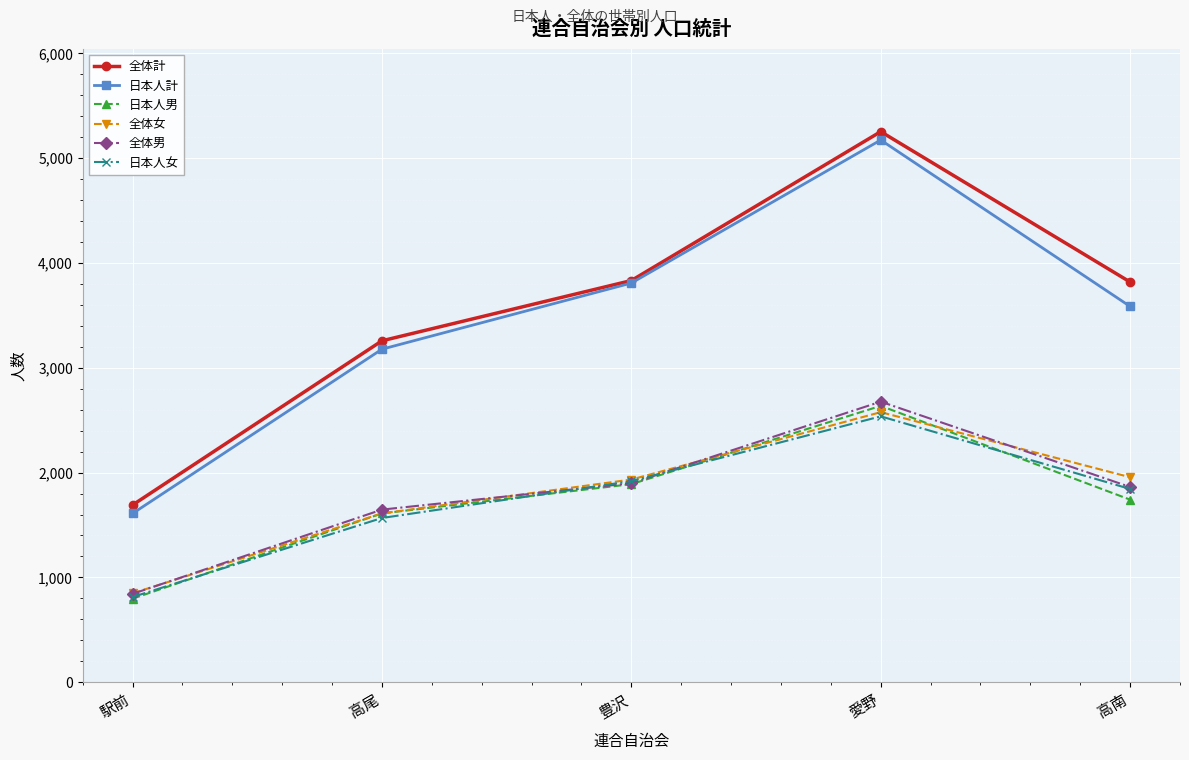

At which label does 日本人男 first exceed 1742?

豊沢